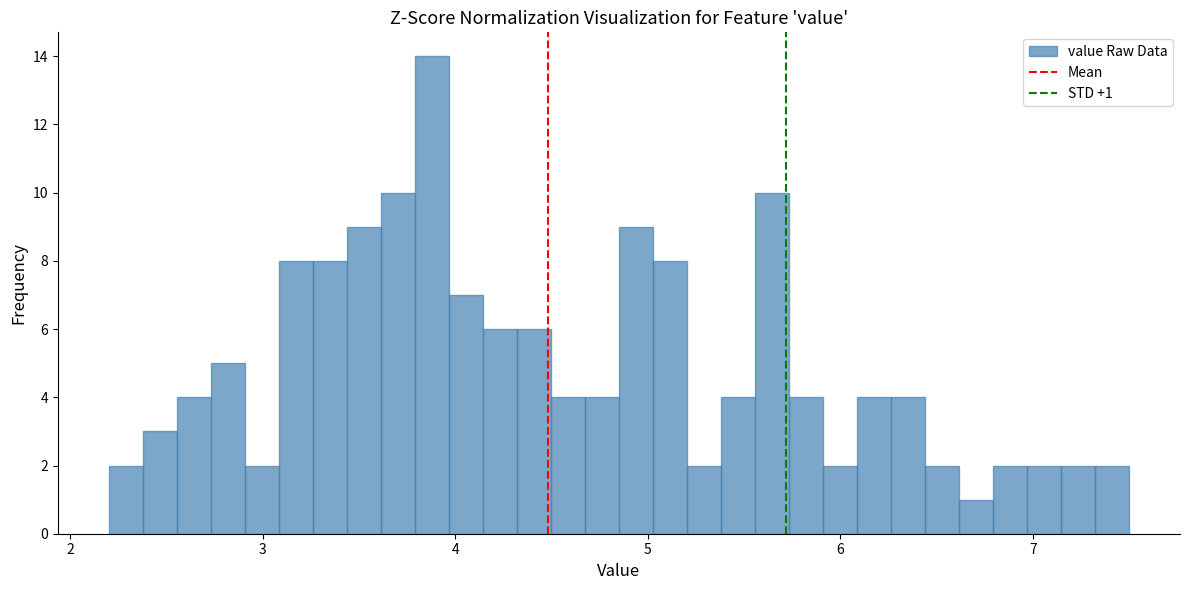

Read against the x-axis, roughly where is the centre of the tallest bar?

3.9